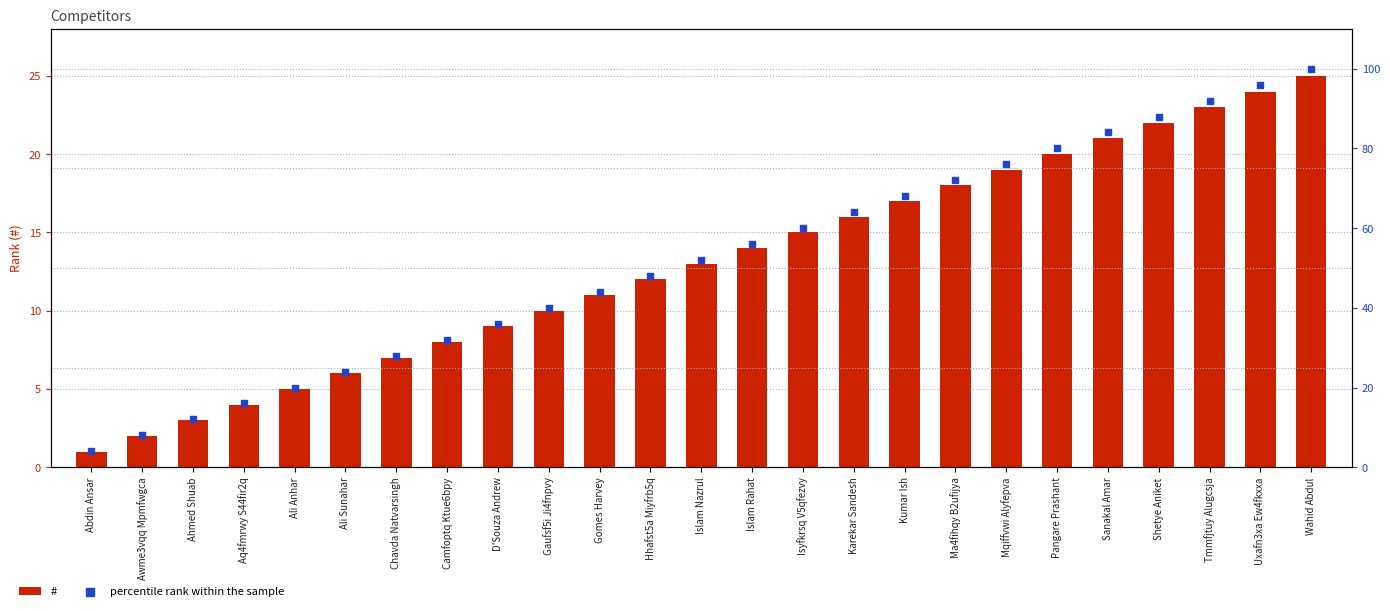

At which category is the sum across all series the highest?

Wahid Abdul